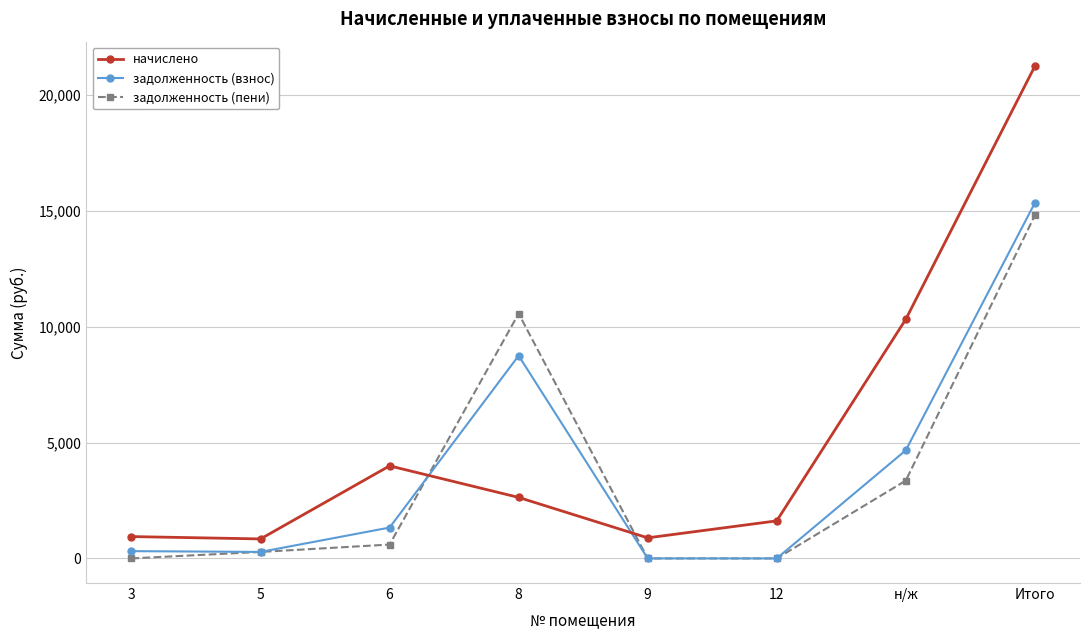

True or false: начислено has a value of 14813.2 at н/ж.

False